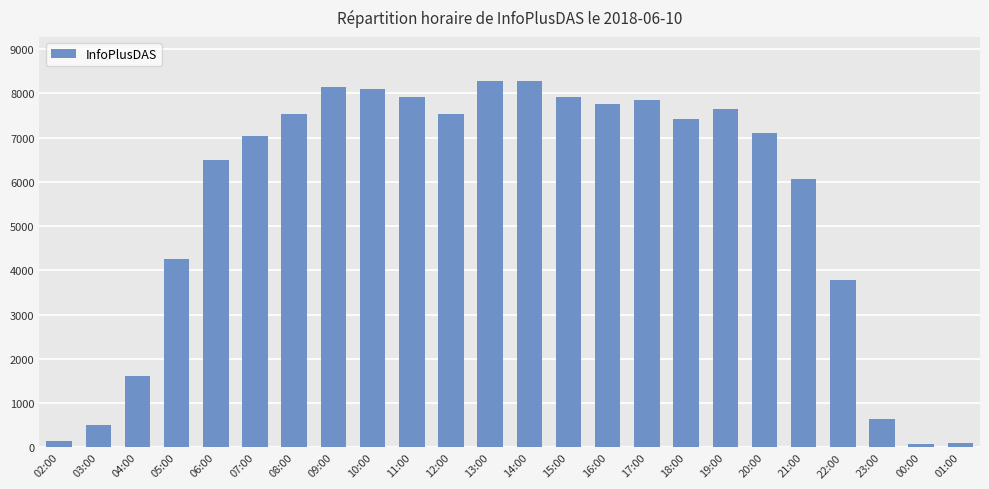

How many series are shown in this chart?

1